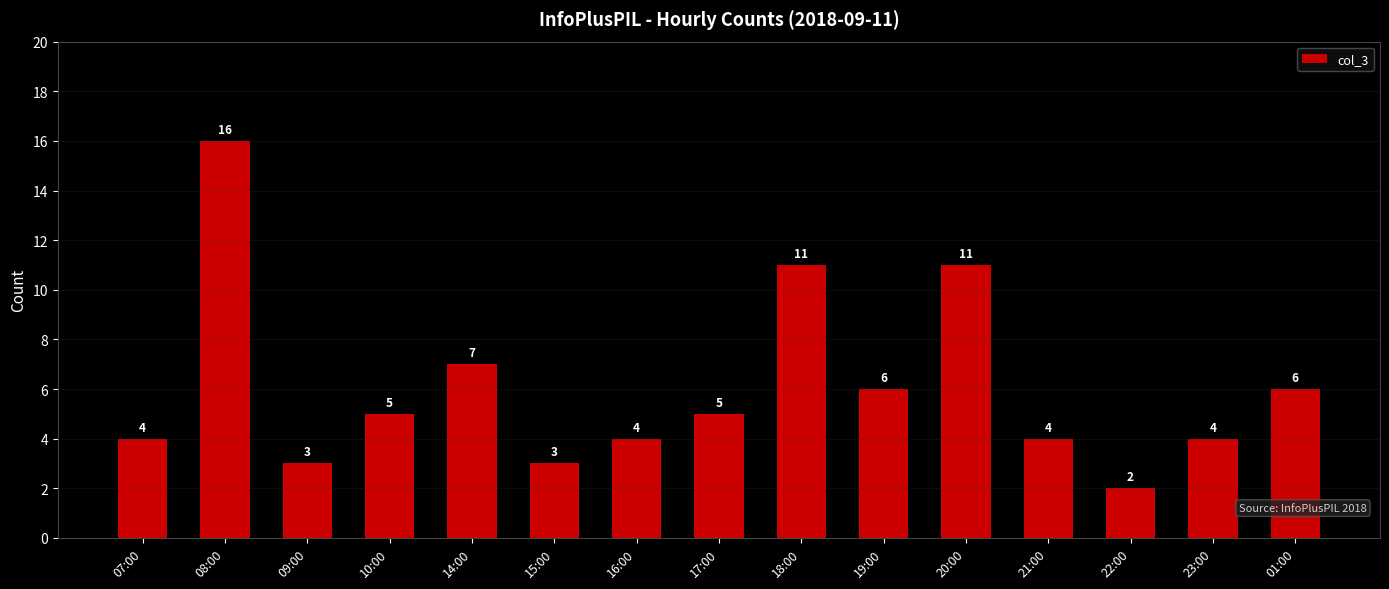

What is the difference between the values at 19:00 and 07:00?

2